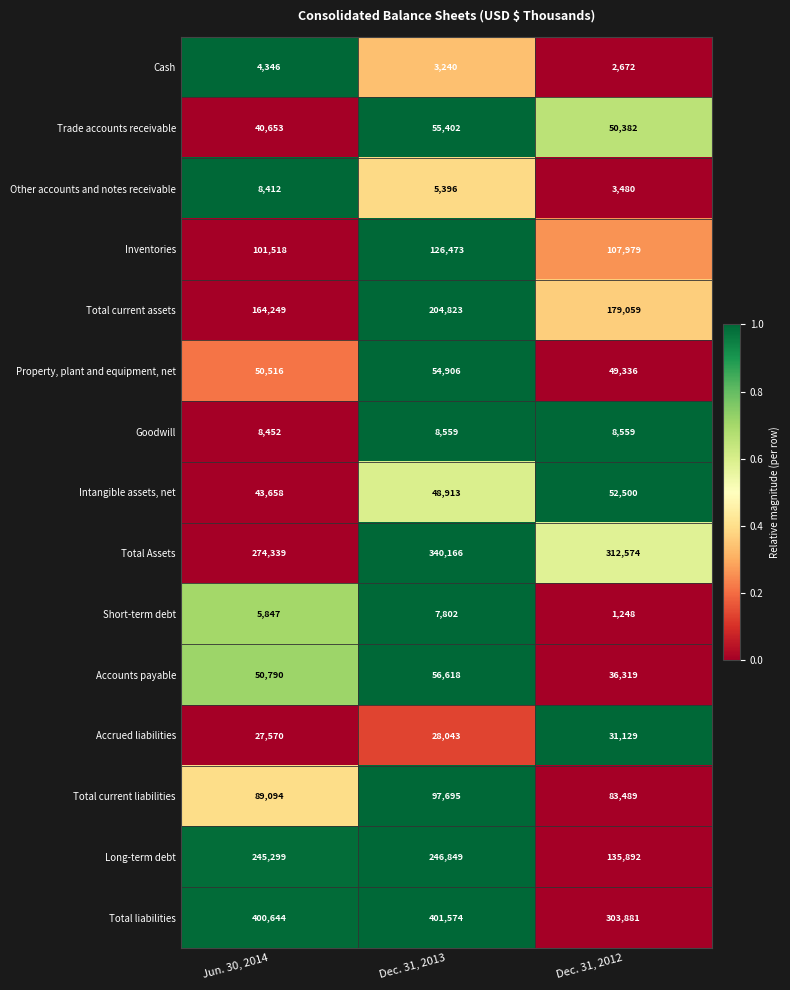

What is the spread (max minus min) of values at Dec. 31, 2013?

398334